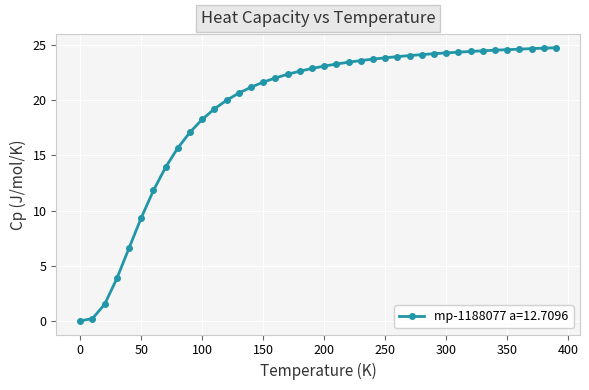

What is the average value?

19.3